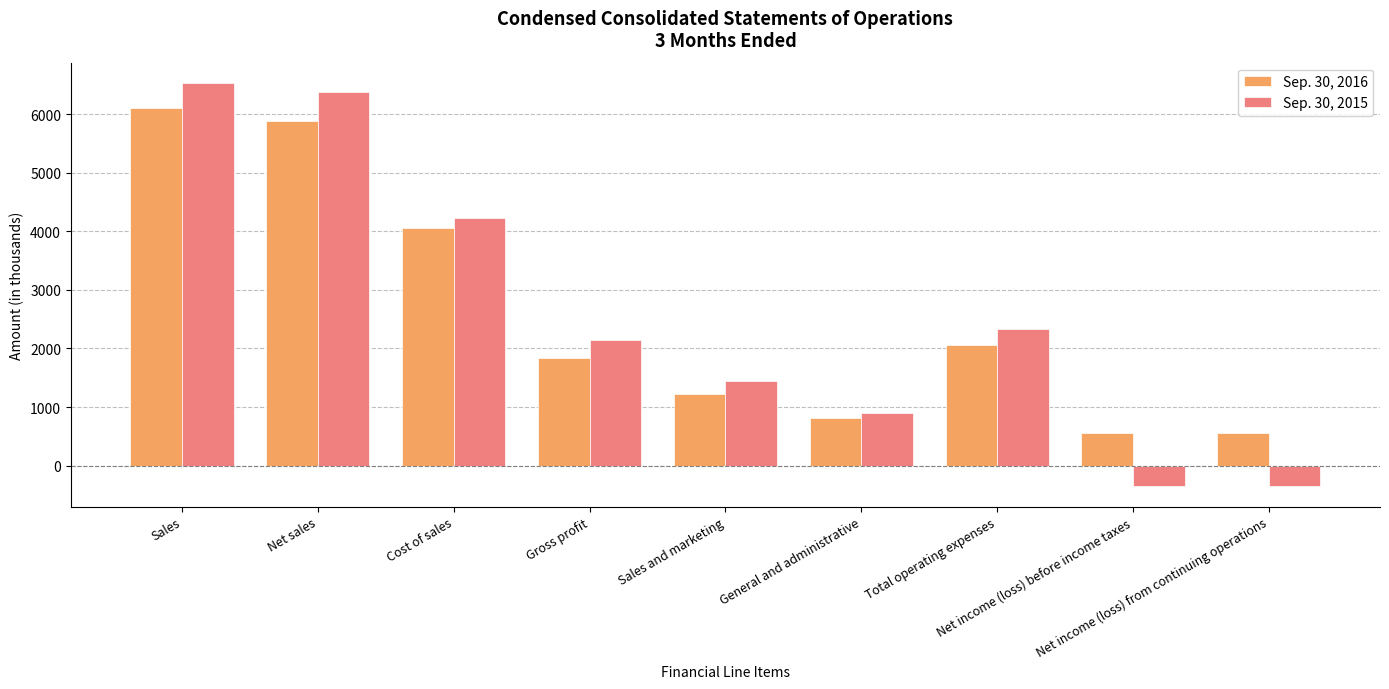

Which category has the highest value in the Sep. 30, 2016 series?

Sales